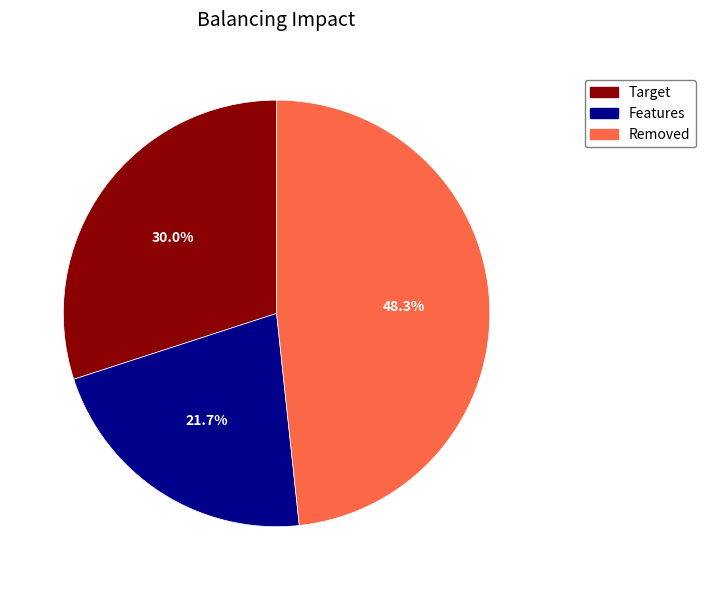

Is there any slice that represents more than half of the pie?

No